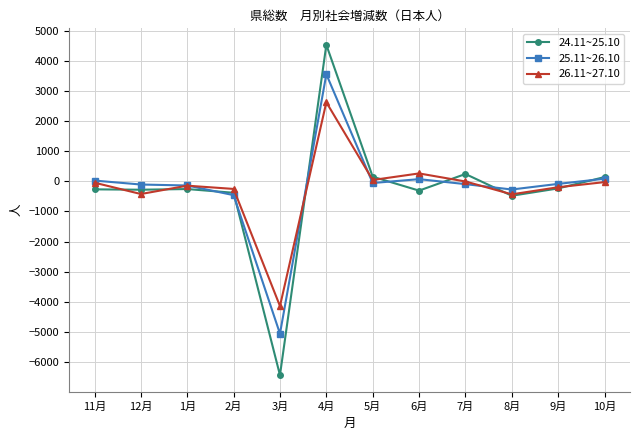

Between which two adjacent categories do 24.11~25.10 and 26.11~27.10 first intersect?

11月 and 12月